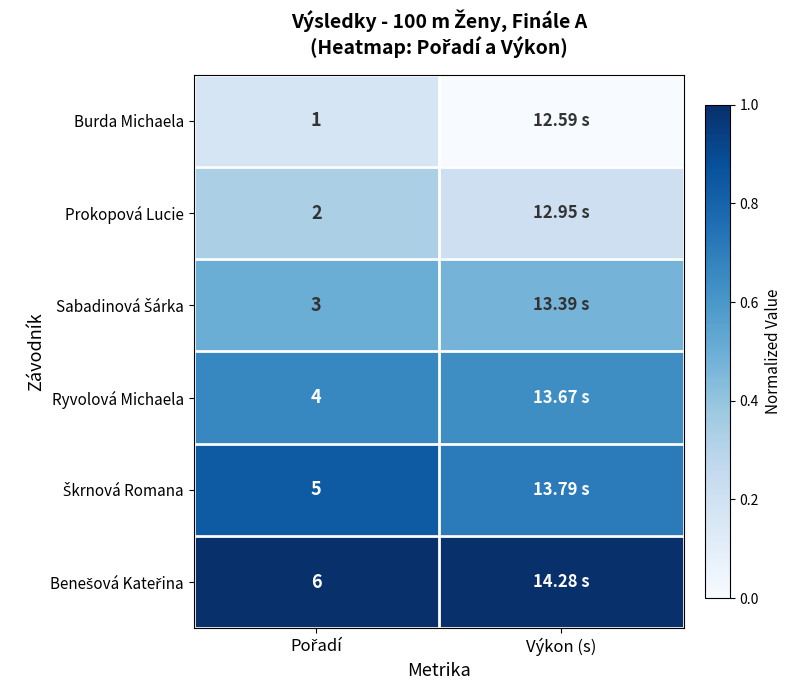

Which category has the lowest value in the Burda Michaela series?

Výkon (s)